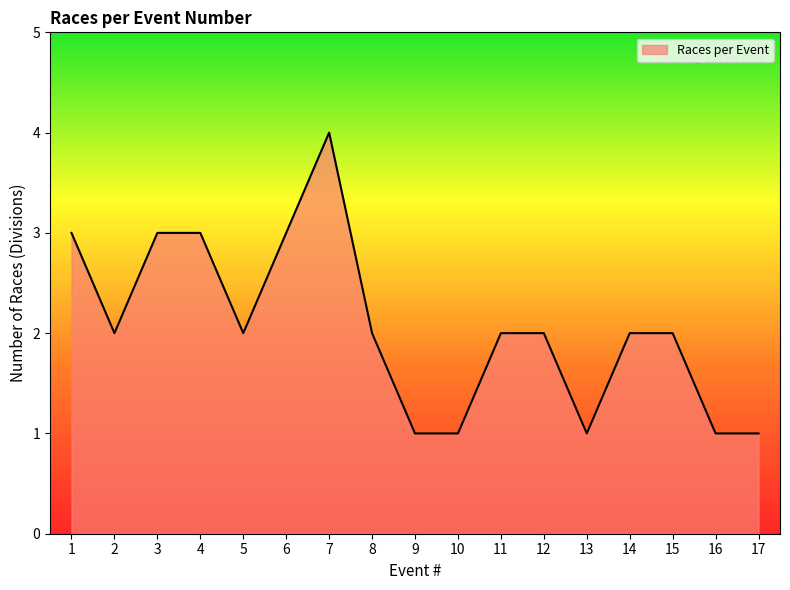

Is it true that the value at 10 is 1?

True